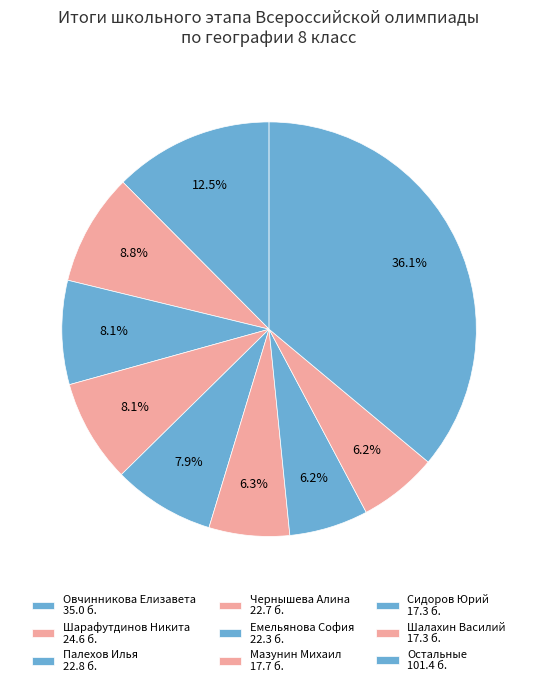

How many slices are in this pie chart?

9